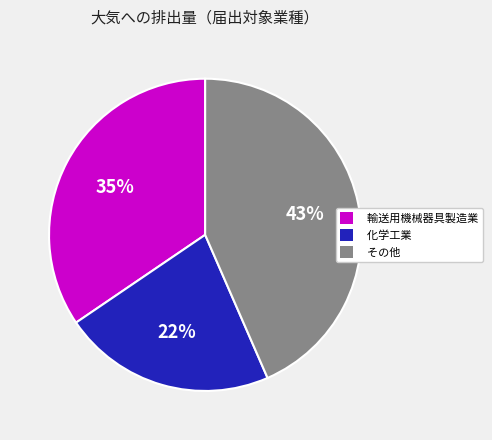

What is the smallest slice in the pie chart?

化学工業